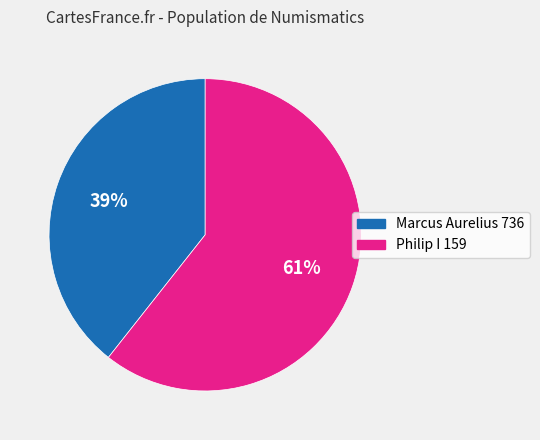

Count the number of slices in the pie.

2